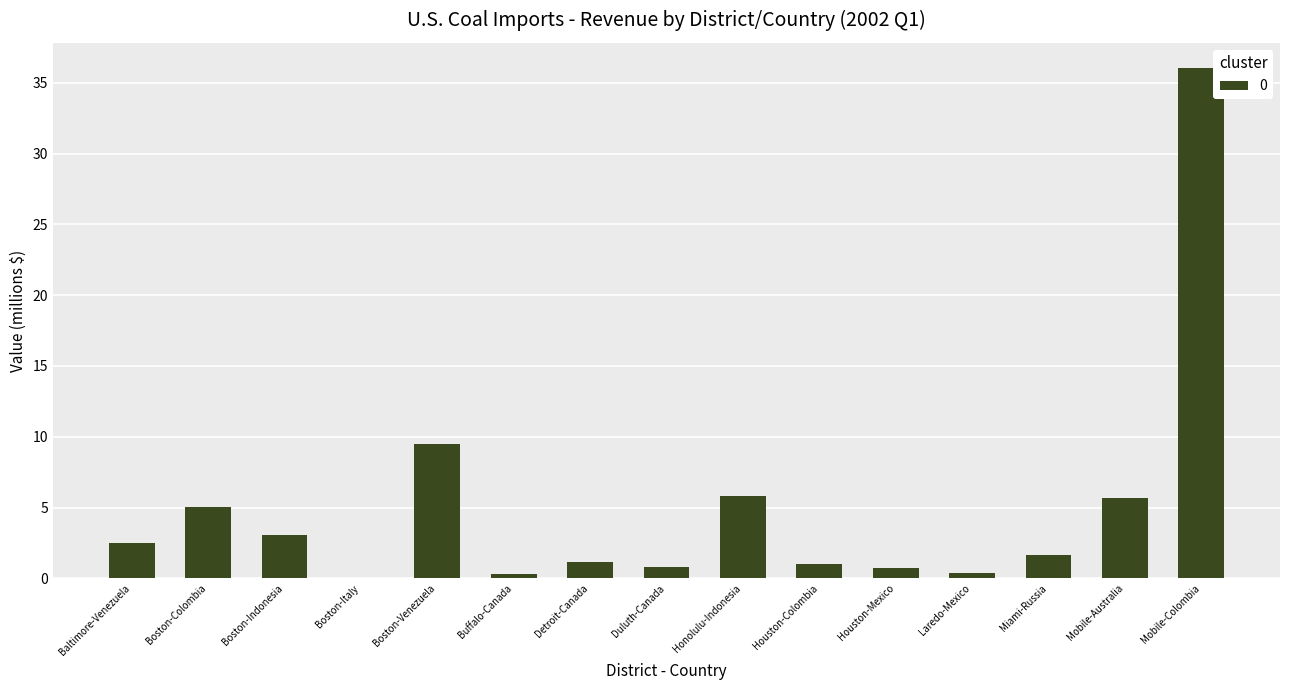

At which label is the value closest to 18?

Boston-Venezuela